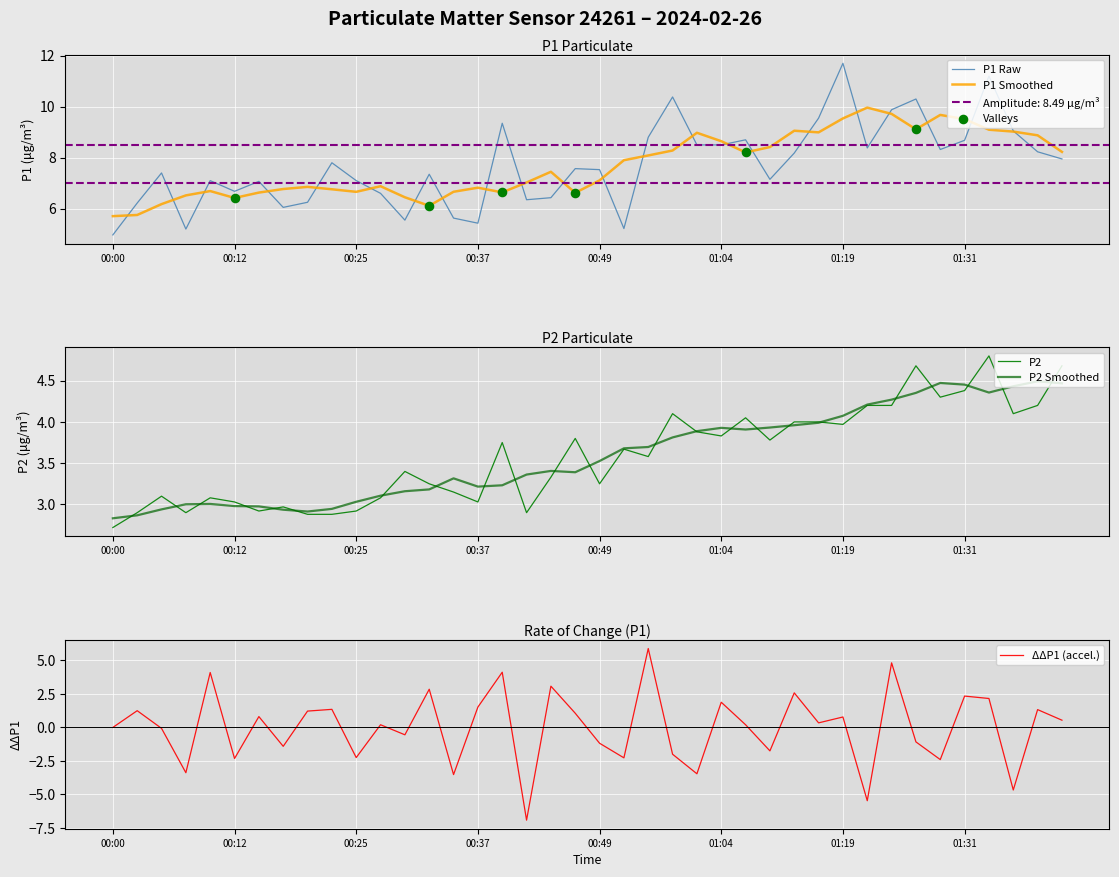

Which series has the largest total across all categories?

P1